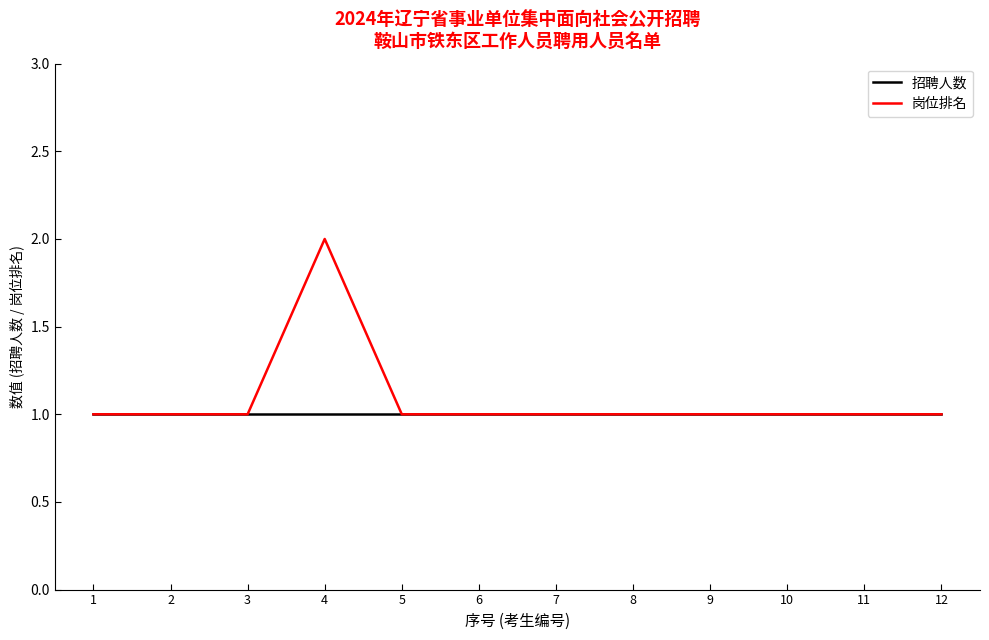

Which category has the highest value across all series?

4